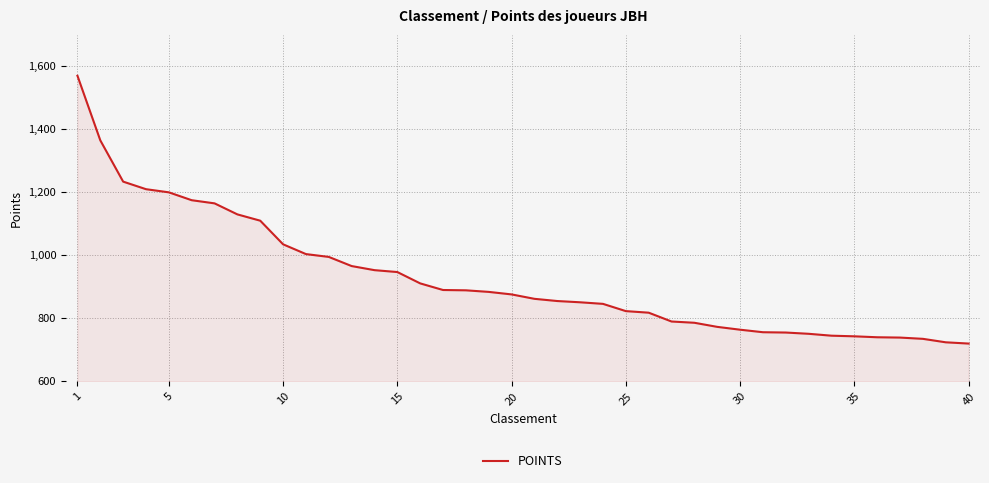

Does the chart display data point markers on the line(s)?

No